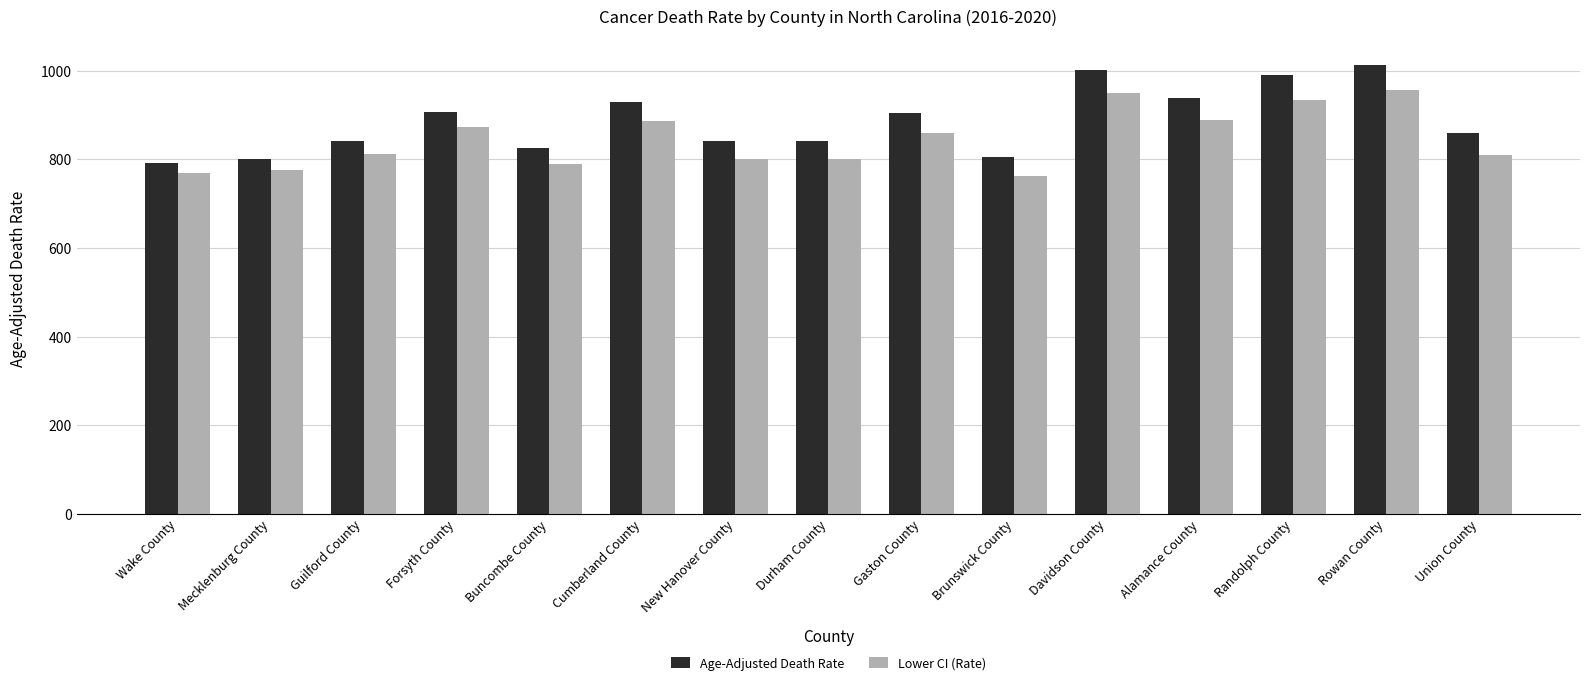

What is the difference between the highest and lowest values at Davidson County?

51.2